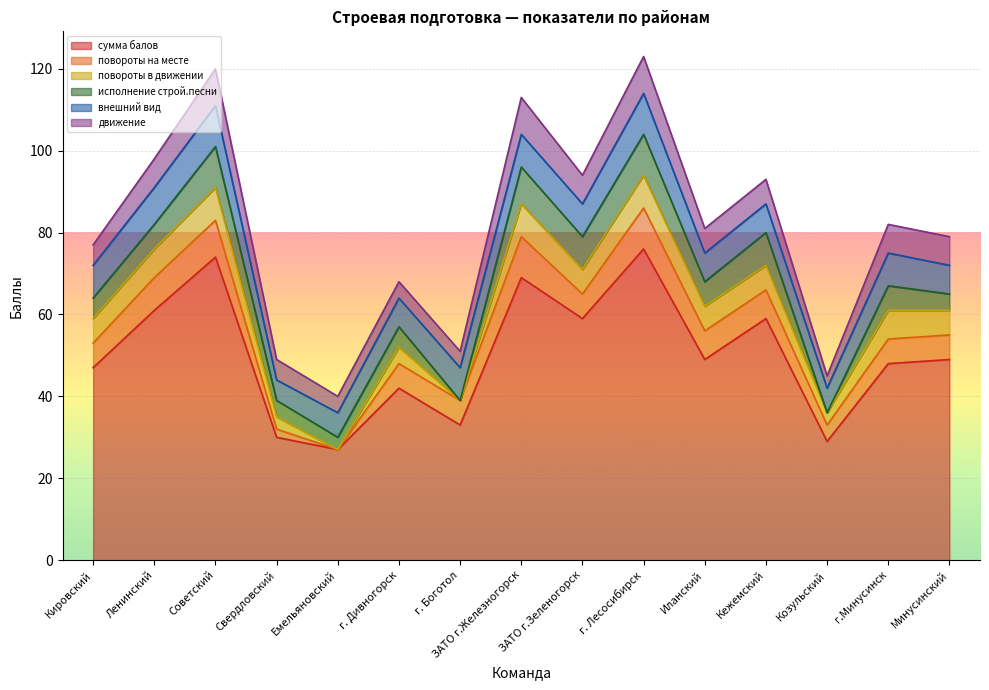

The повороты на месте series shows 4 at Козульский. True or false?

True